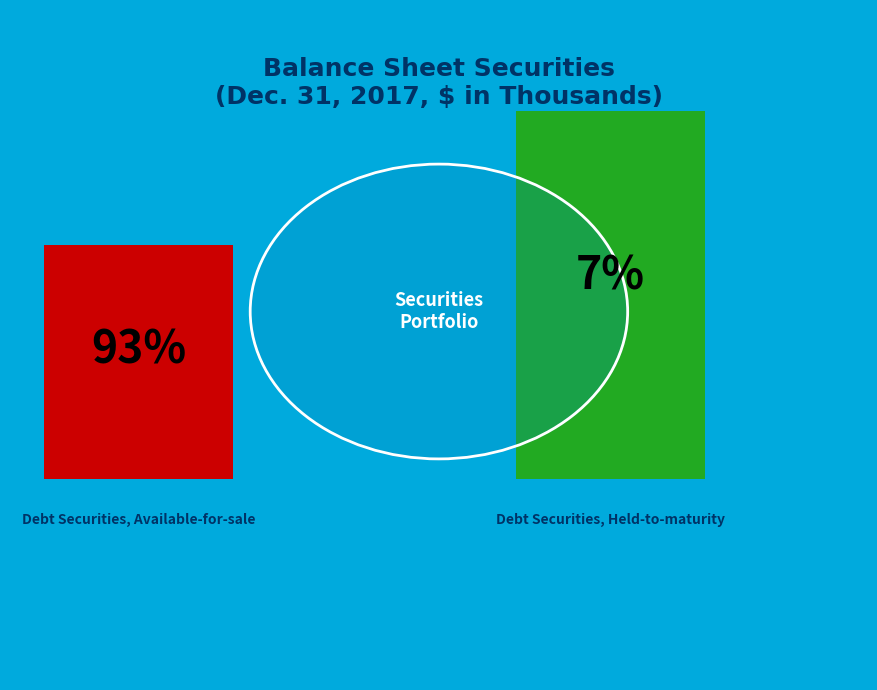

What is the largest slice in the pie chart?

Debt Securities, Available-for-sale